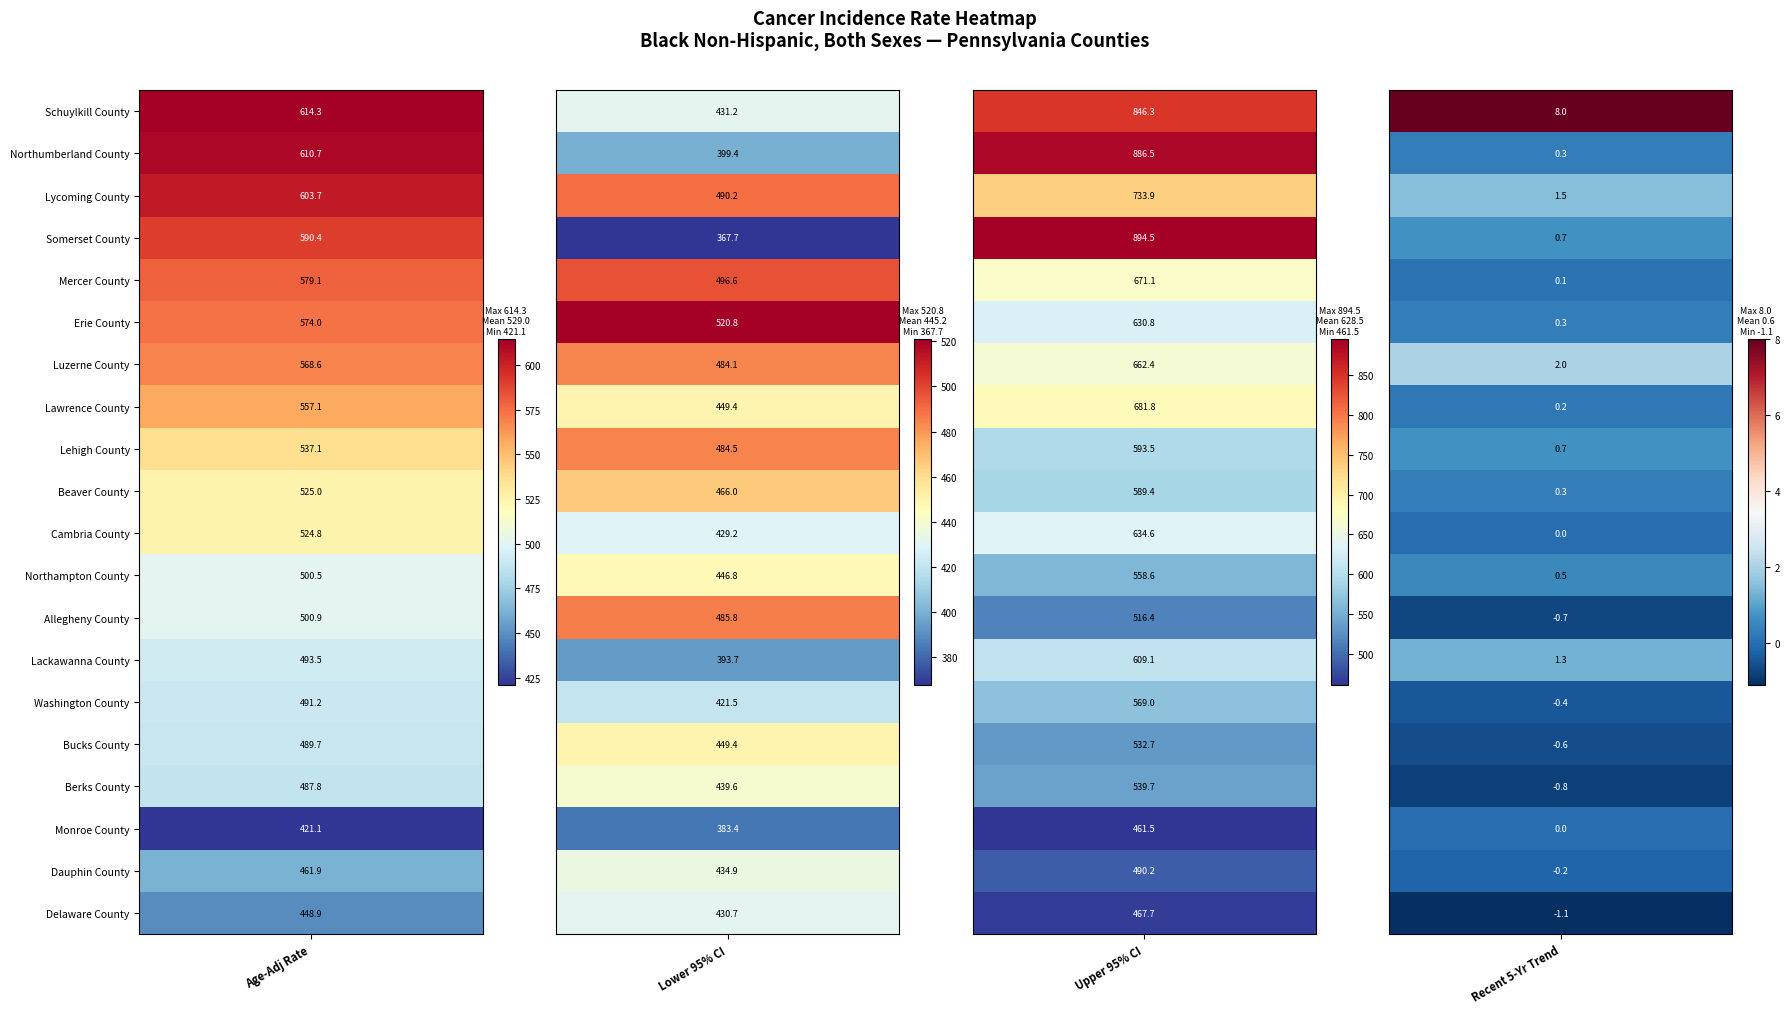

How many negative values does the Washington County series have?

1